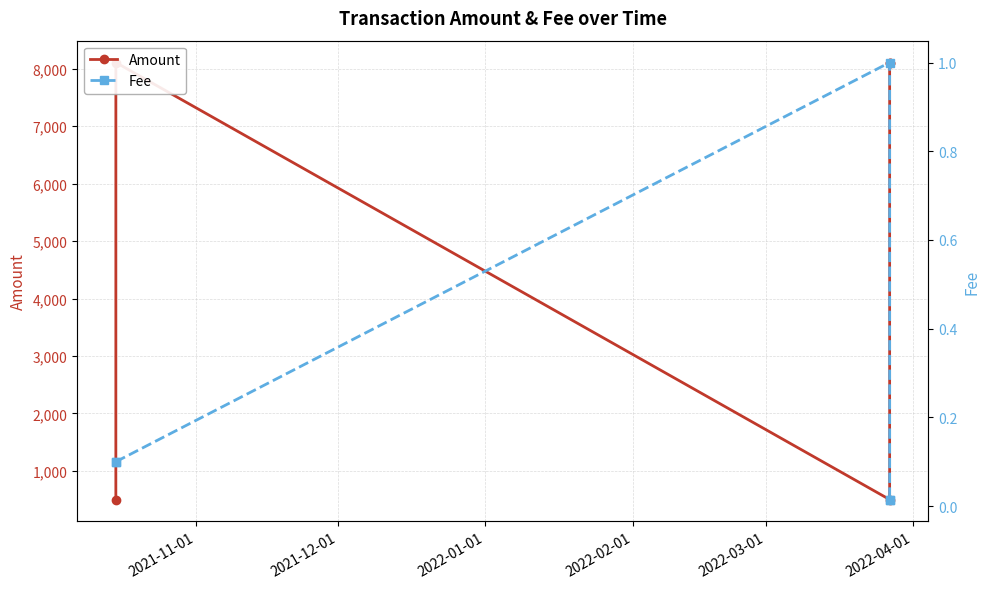

True or false: Amount and Fee cross at least once.

False